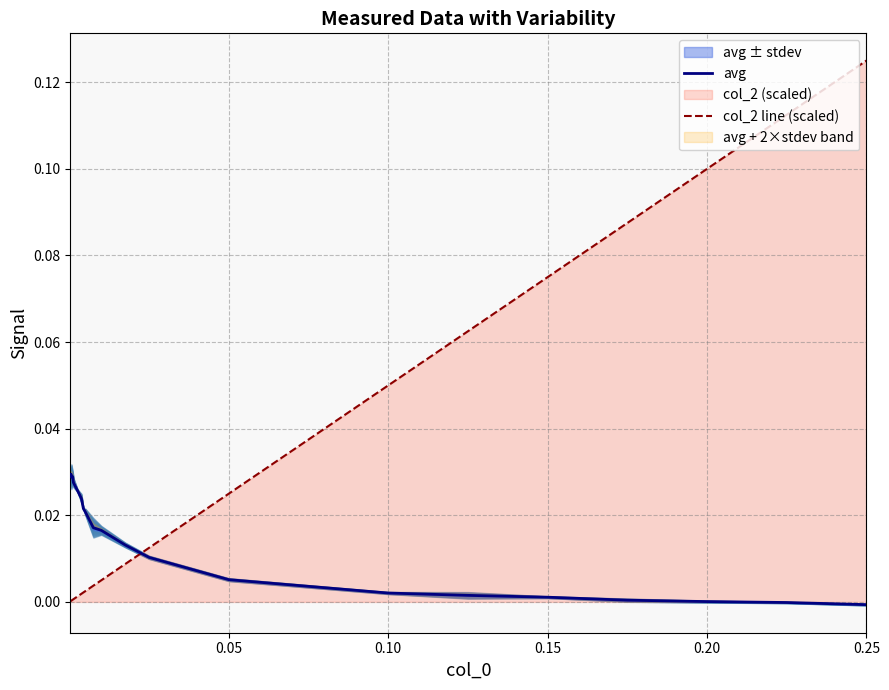

At which label does col_2 line (scaled) reach its peak?

0.25